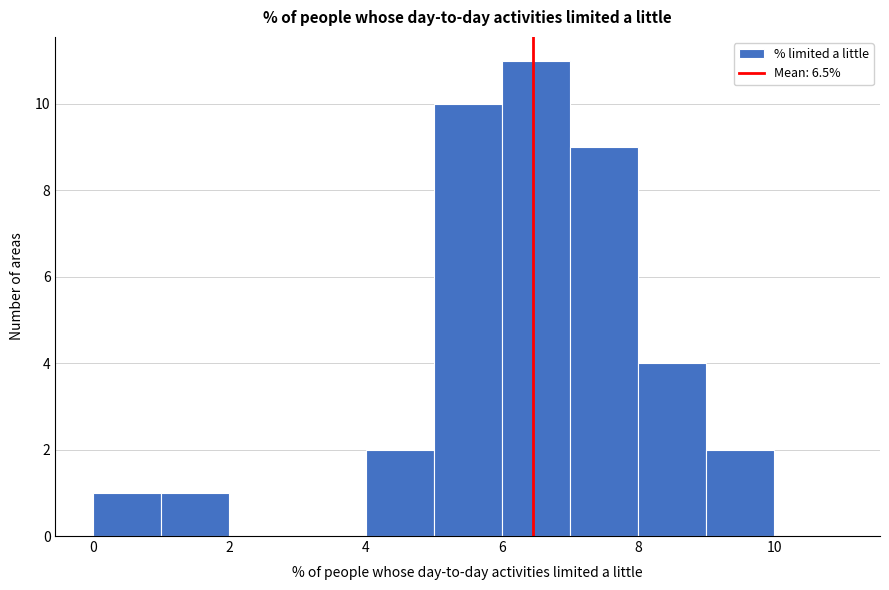

Reading left to right, transcribe this chart: for each bar, give the range it covers on the x-axis and its height. The values are not printed on the chart, so give them approximately, as read against the axis.

0 to 1: 1
1 to 2: 1
2 to 3: 0
3 to 4: 0
4 to 5: 2
5 to 6: 10
6 to 7: 11
7 to 8: 9
8 to 9: 4
9 to 10: 2
10 to 11: 0